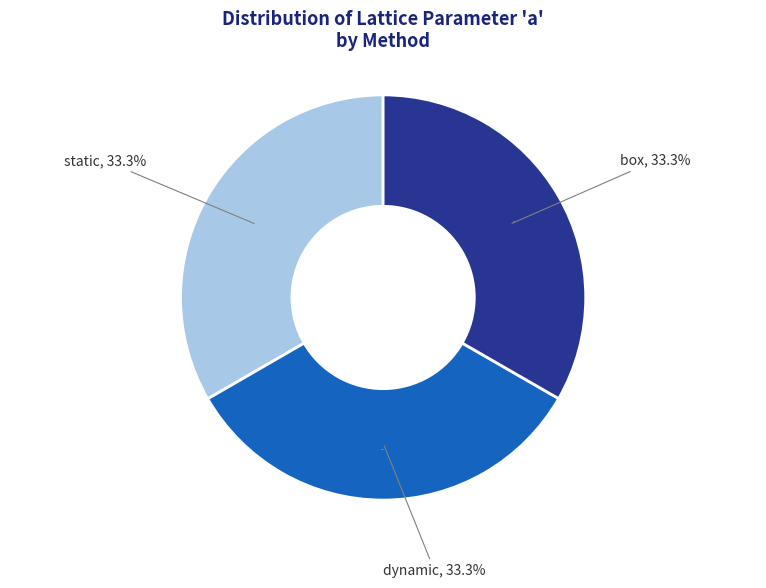

Do dynamic and static together represent more than half of the pie?

Yes